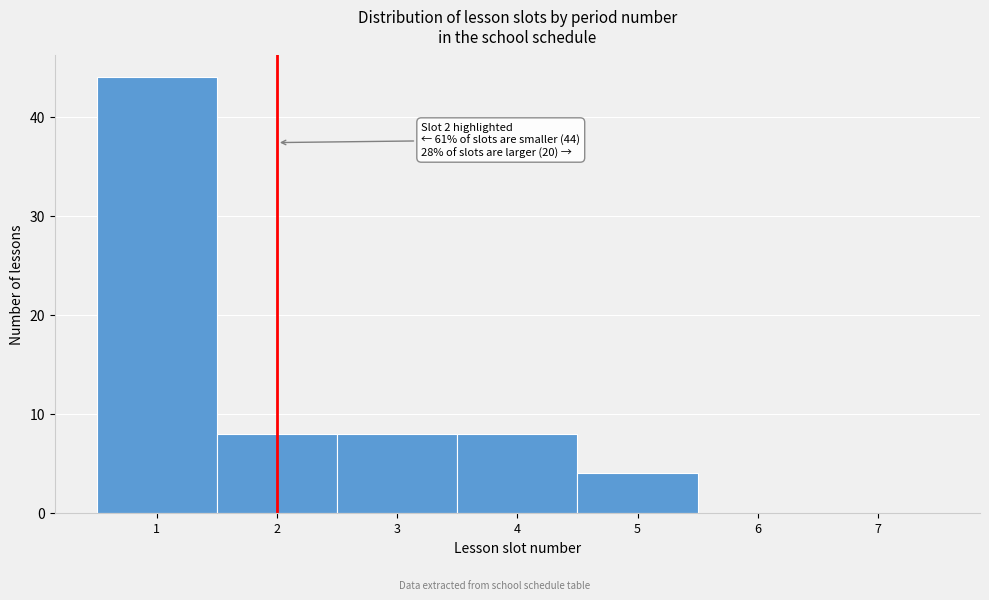

Over which range of the x-axis is the bar tallest?

0.5 to 1.5